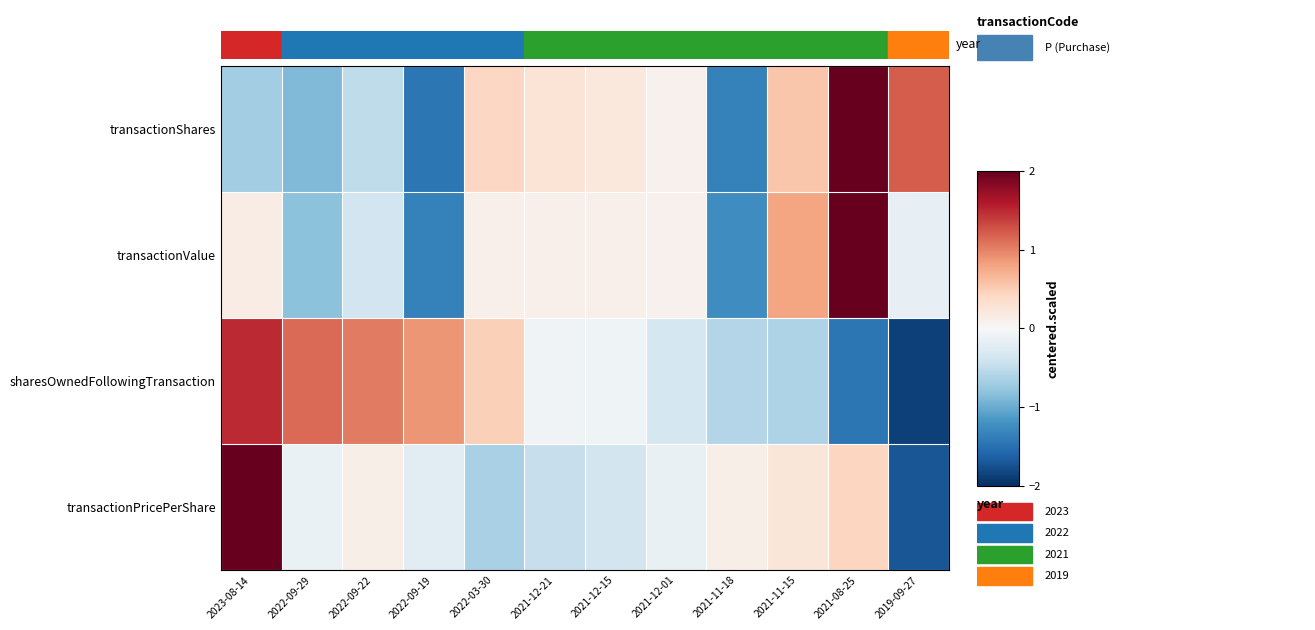

Count the number of data series in this chart.

4